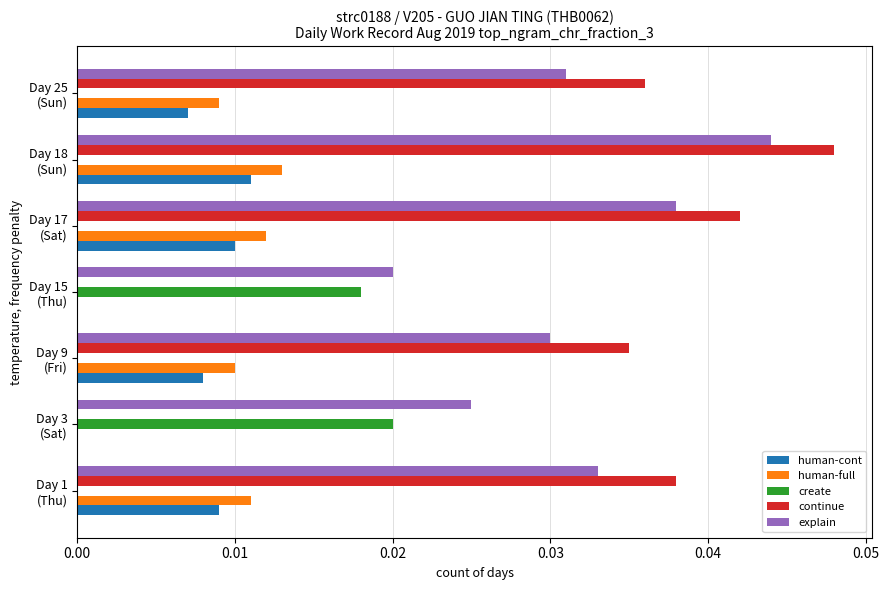

Which series has the largest total across all categories?

explain